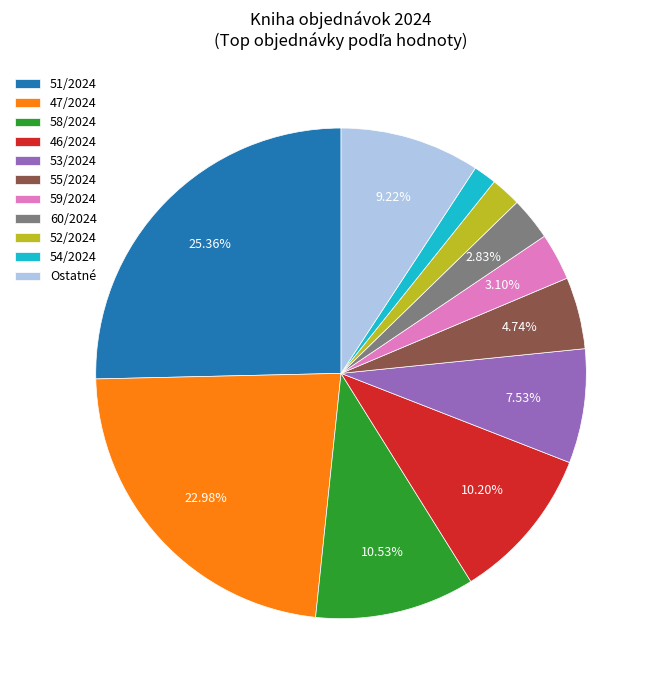

Do 58/2024 and 53/2024 together represent more than half of the pie?

No